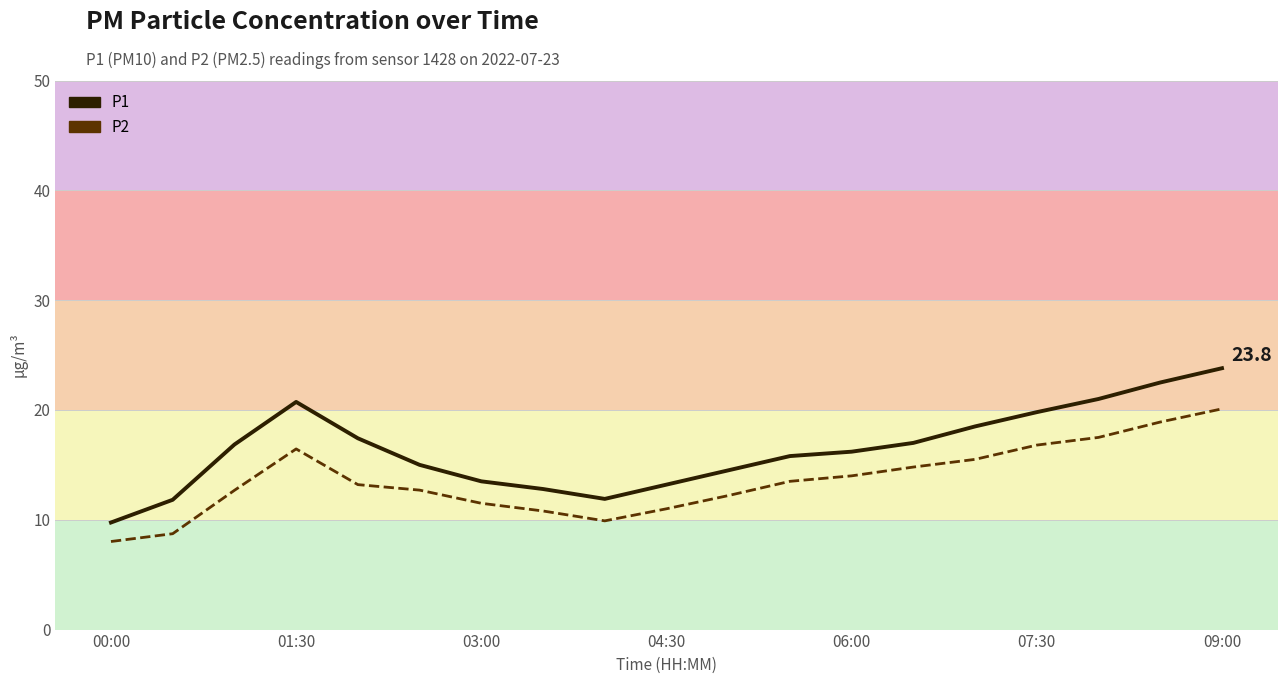

True or false: P2 and P1 cross at least once.

False